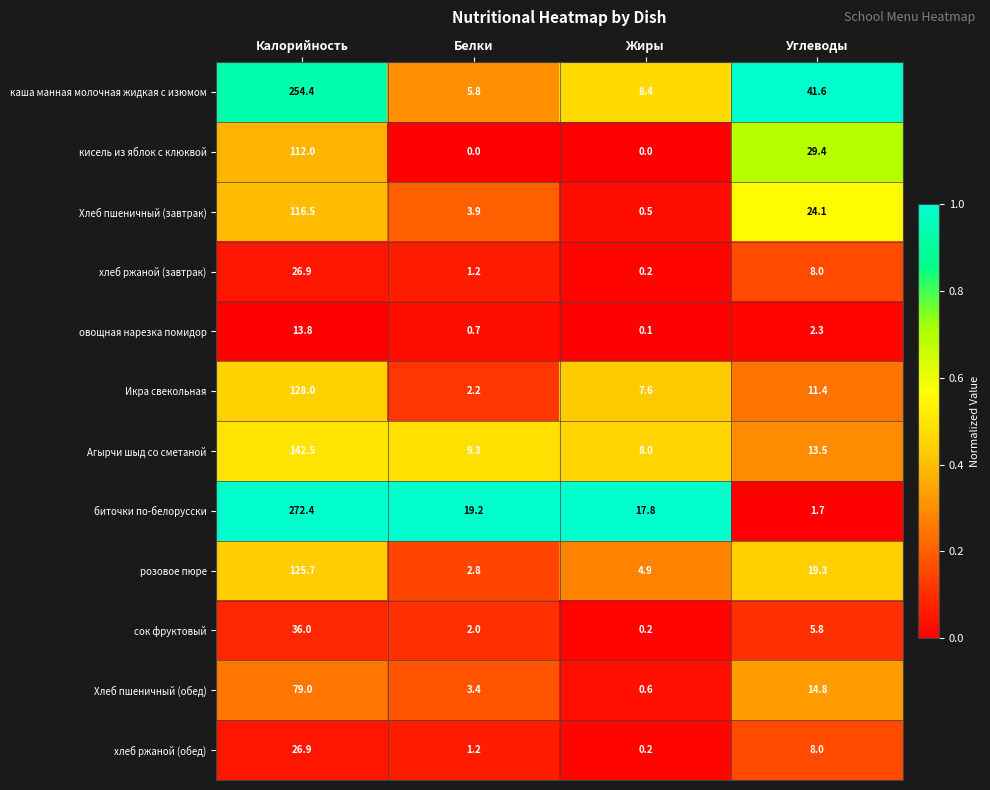

Which series has the widest spread of values?

биточки по-белорусски